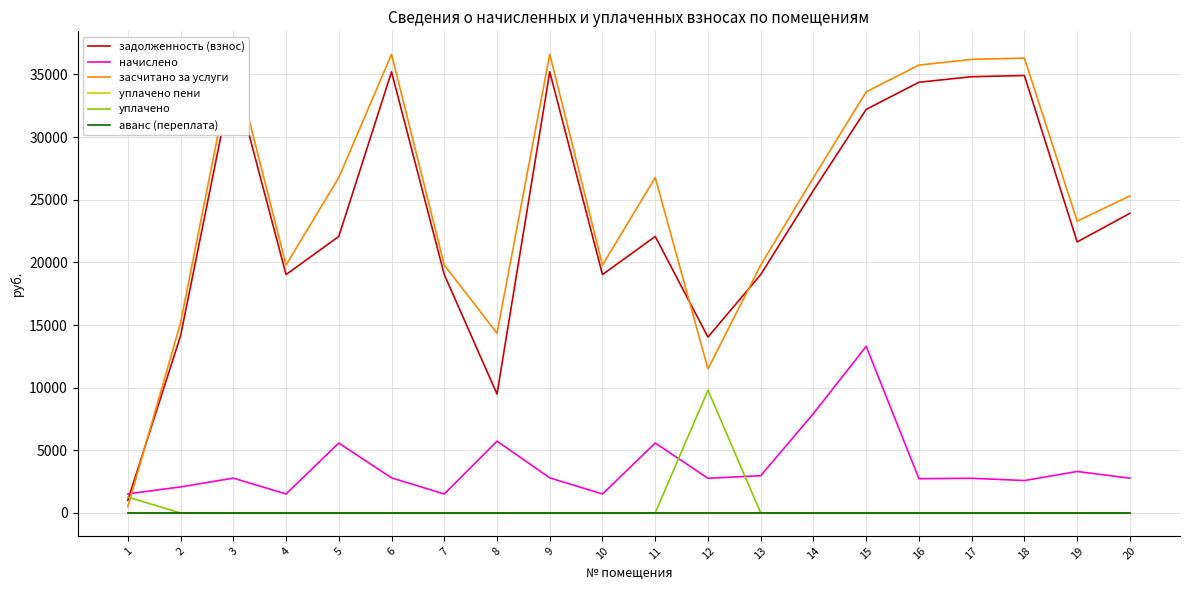

At which label does уплачено reach its peak?

12